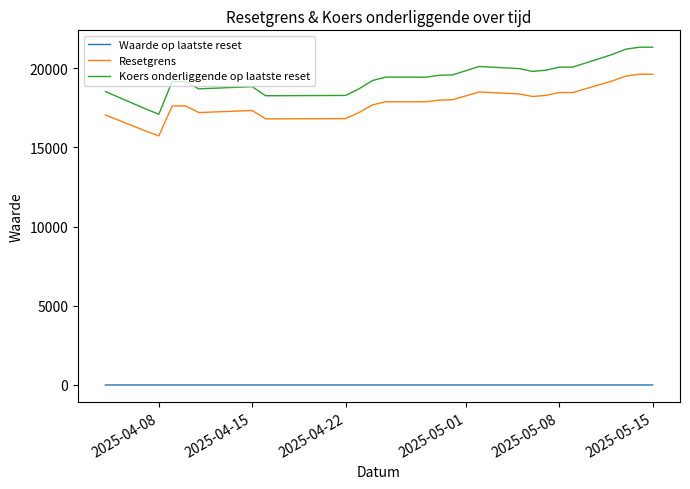

Rank the series by their maximum value, from lowest to highest.

Waarde op laatste reset, Resetgrens, Koers onderliggende op laatste reset